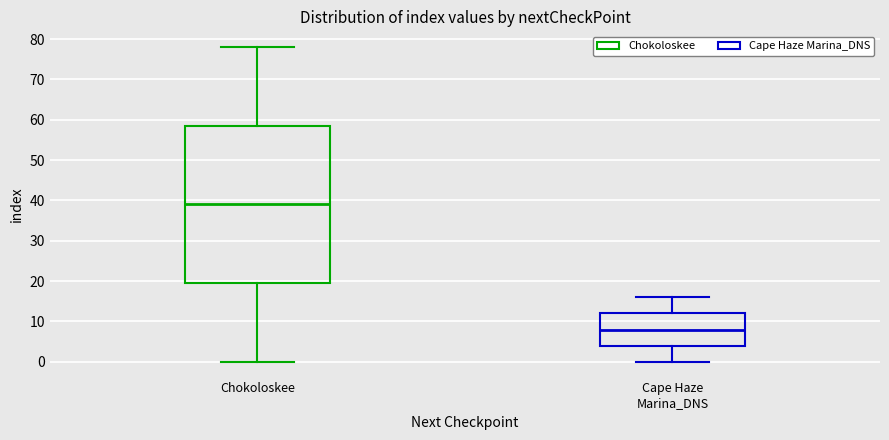

Which box is the tallest, from its lower edge to its upper edge?

Chokoloskee